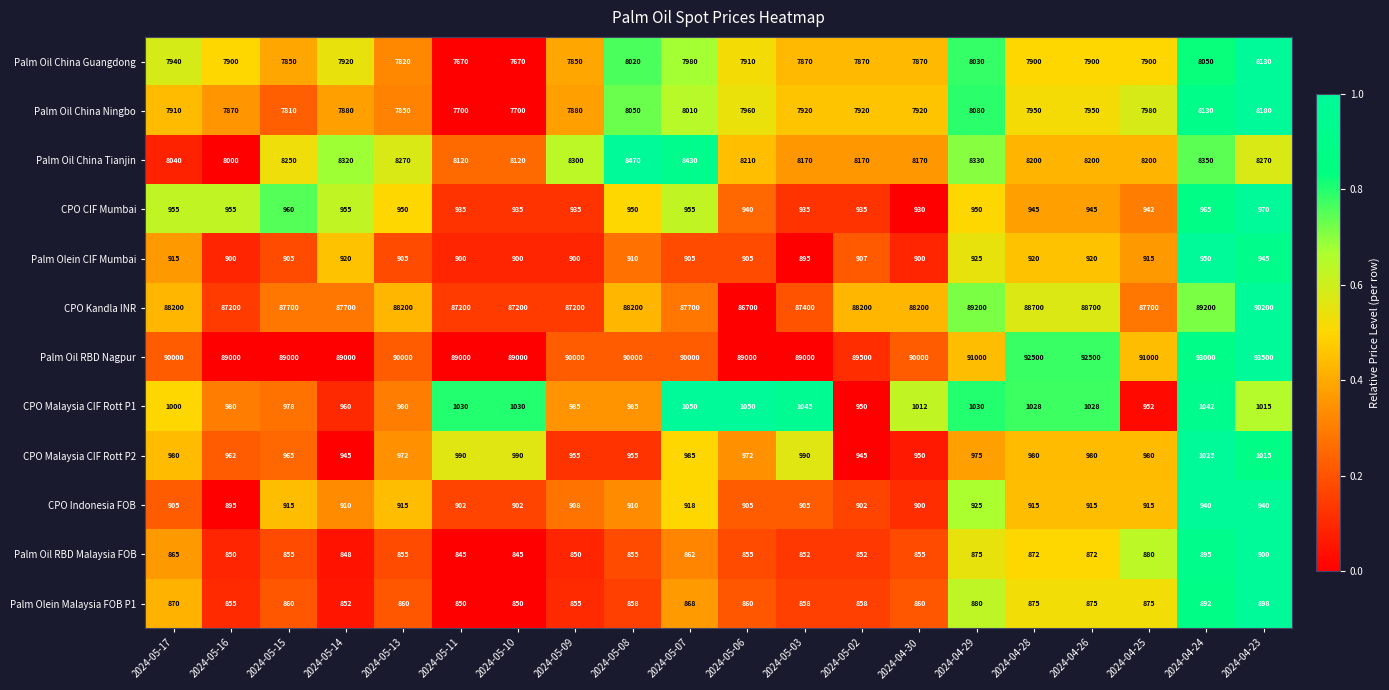

Which label corresponds to the largest value in the chart?

2024-04-23